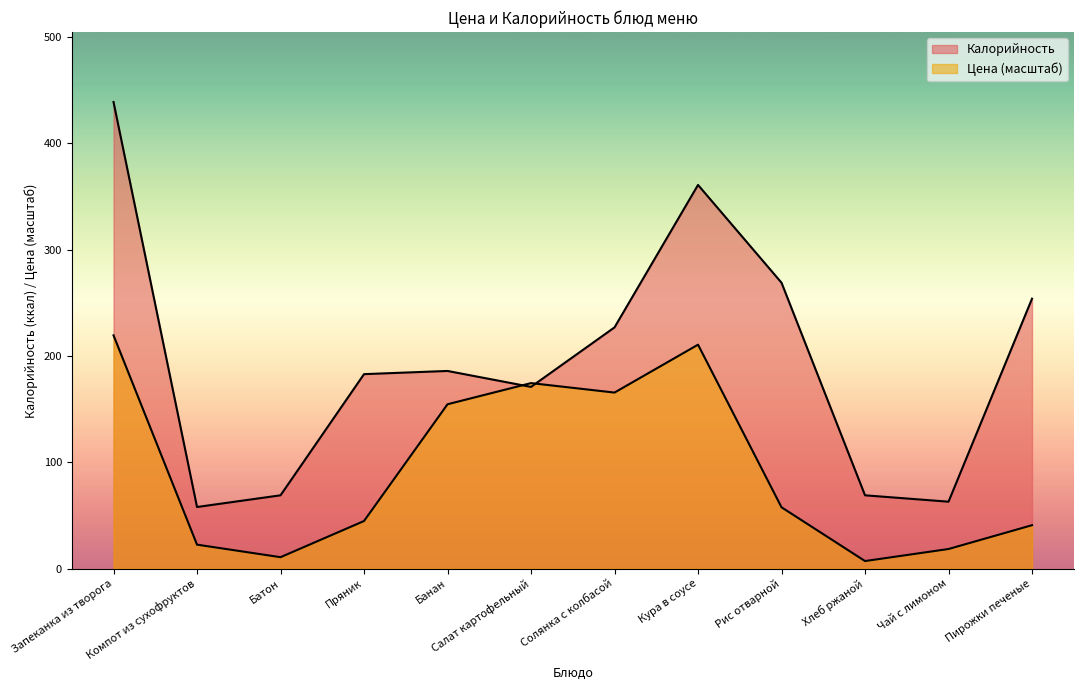

What is the label of the 12th point from the left?

Пирожки печеные